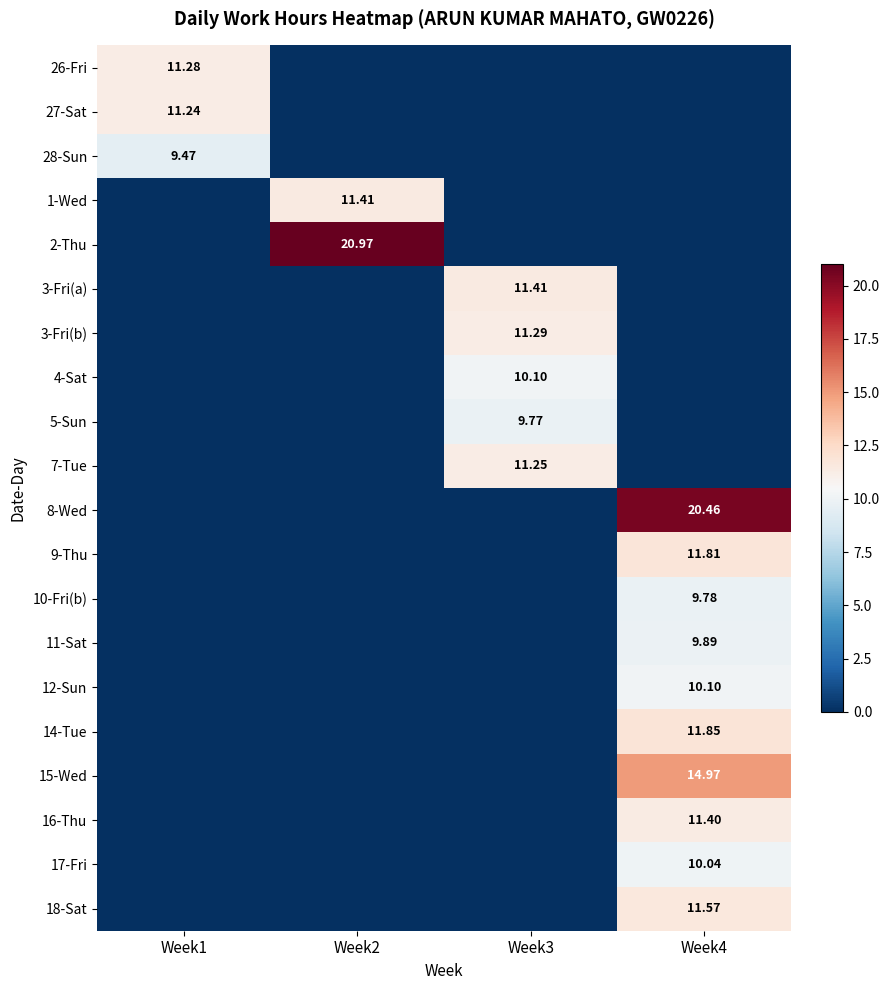

At which category does the chart reach its peak across all series?

Week2